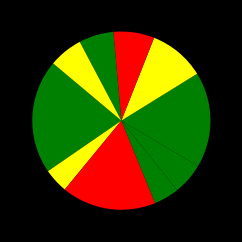

How many segments does this pie chart have?

10